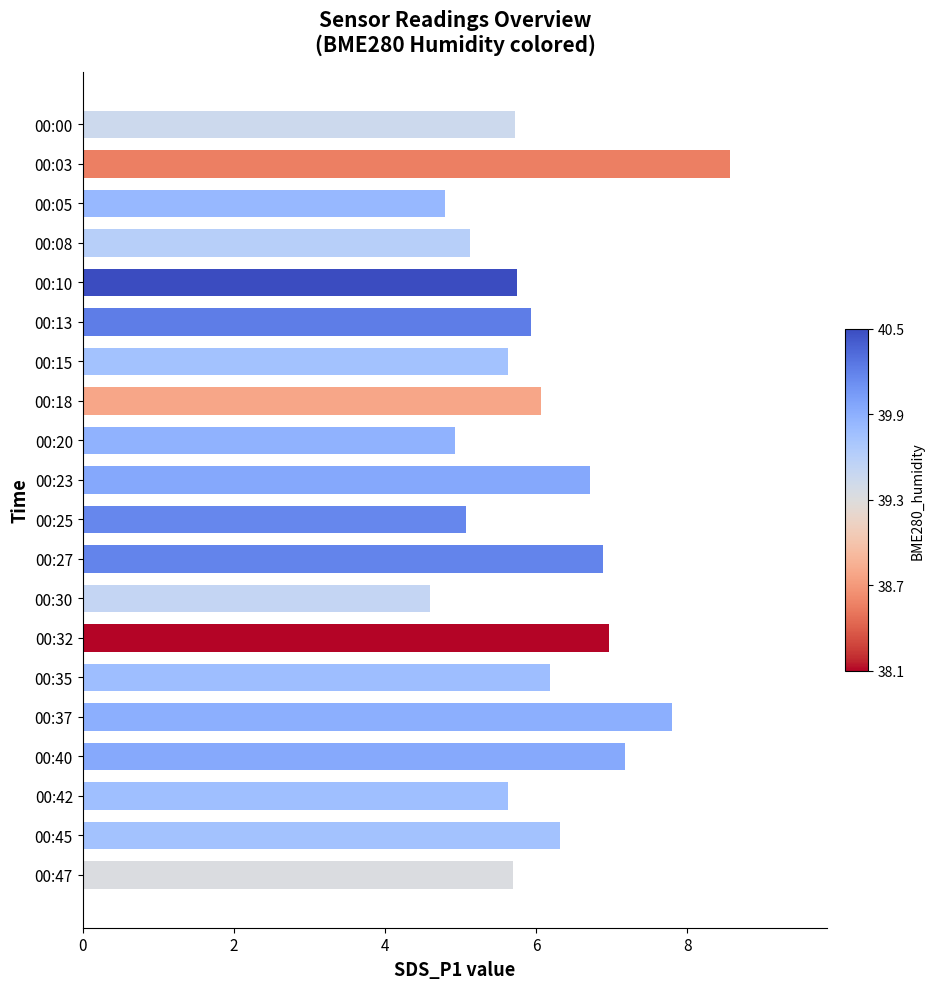

What is the value of the 20th bar from the top?

5.7